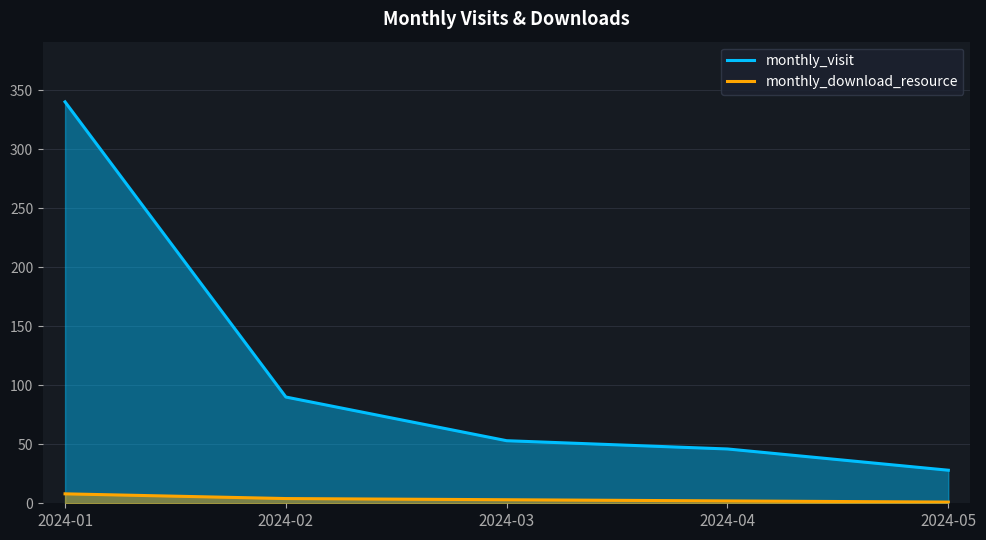

Where does the monthly_visit series first go above 53?

2024-01